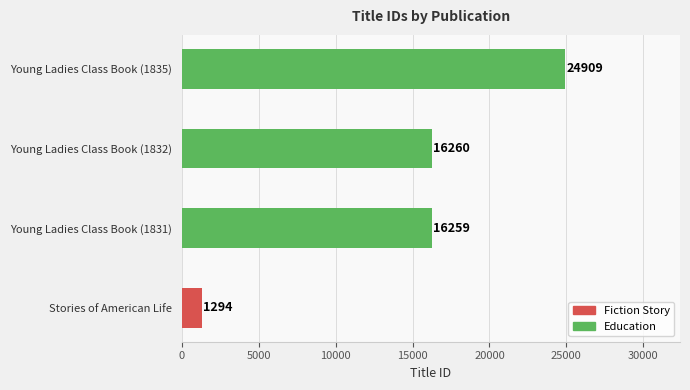

Reading bottom to top, what are all the values shown in this chart?

Stories of American Life=1294	Young Ladies Class Book (1831)=16259	Young Ladies Class Book (1832)=16260	Young Ladies Class Book (1835)=24909